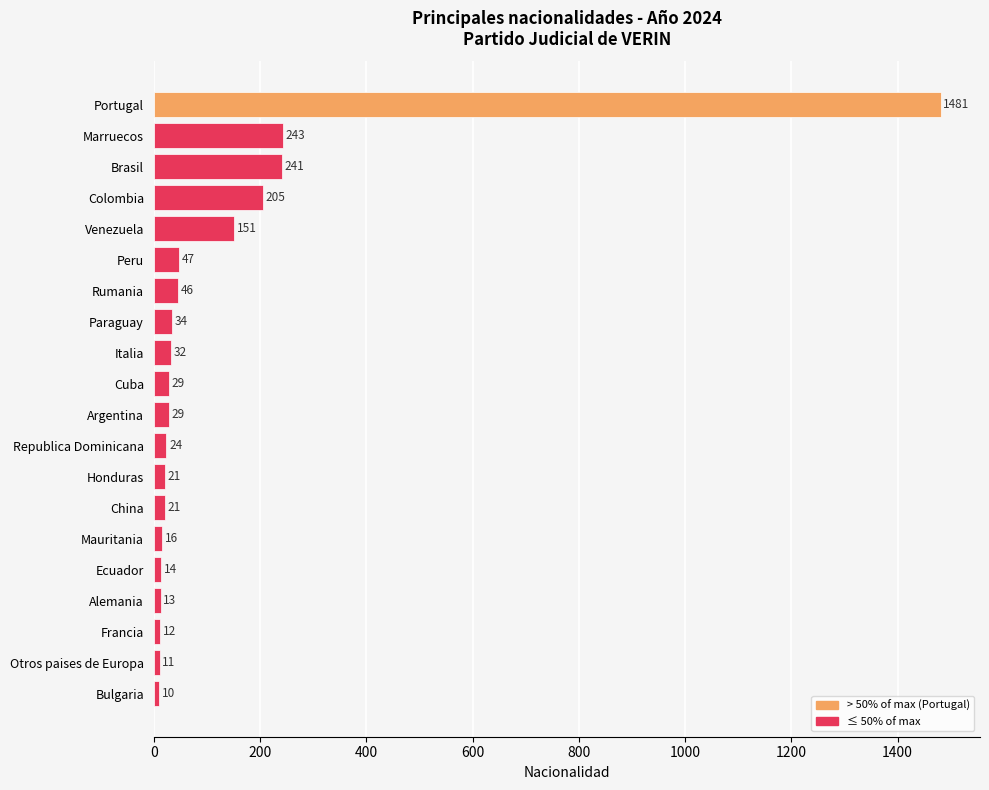

How many series are shown in this chart?

1